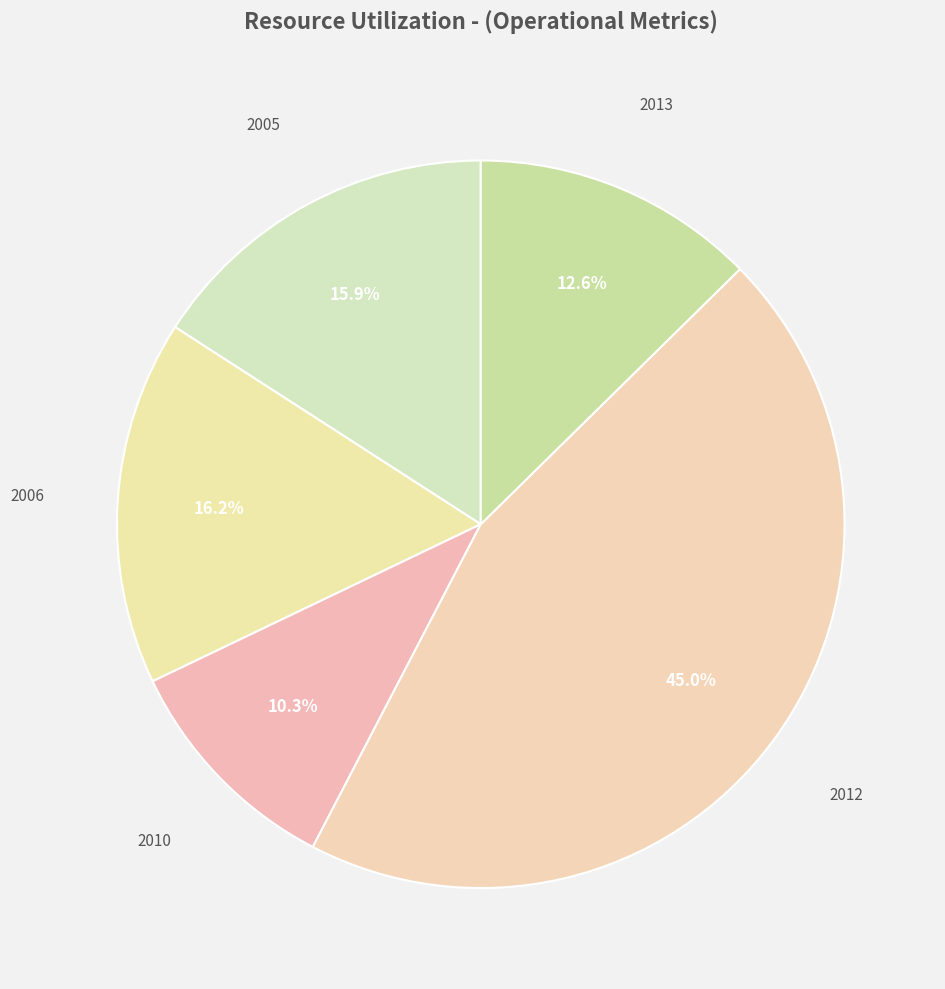

How many slices are in this pie chart?

5